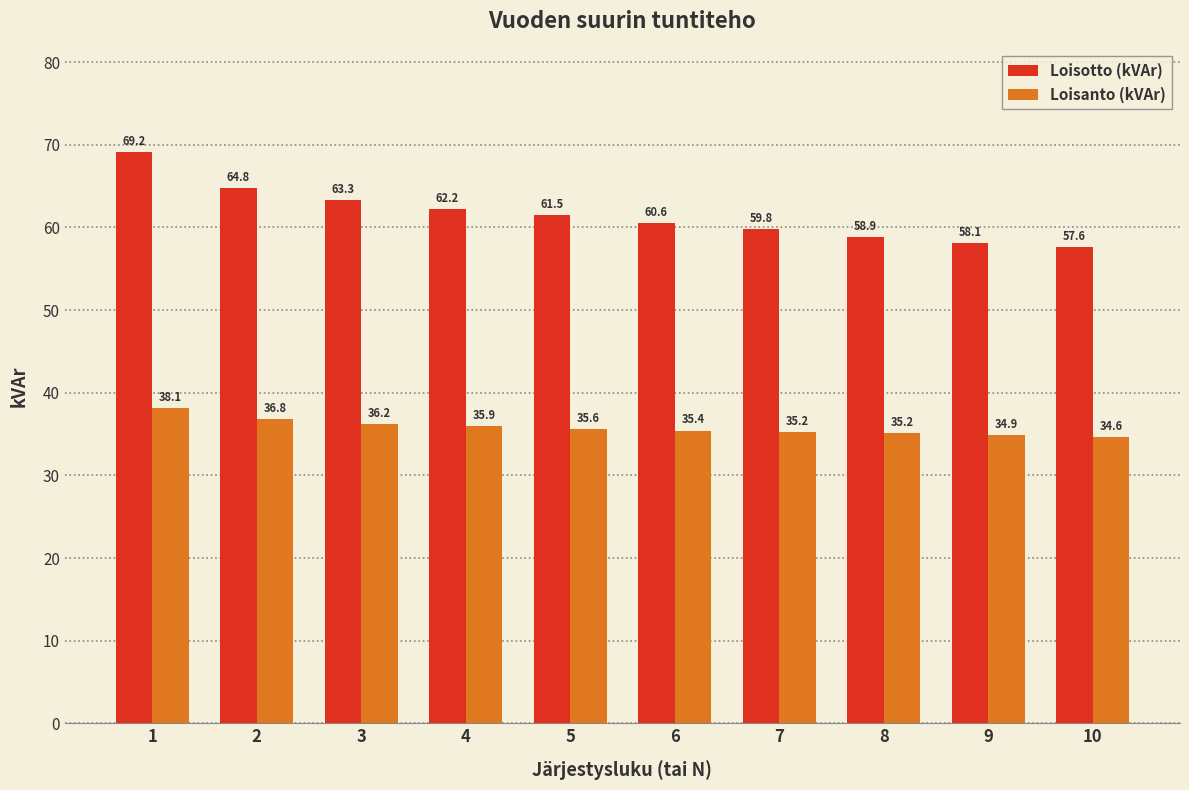

Reading right to left, transcribe all the data shown in this chart.

Loisotto (kVAr): 10=57.6	9=58.1	8=58.9	7=59.8	6=60.6	5=61.5	4=62.2	3=63.3	2=64.8	1=69.2
Loisanto (kVAr): 10=34.6	9=34.9	8=35.2	7=35.2	6=35.4	5=35.6	4=35.9	3=36.2	2=36.8	1=38.1